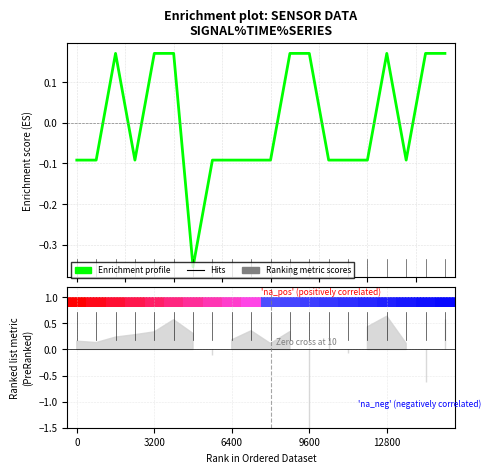

Is this an area chart (filled region under the line)?

No